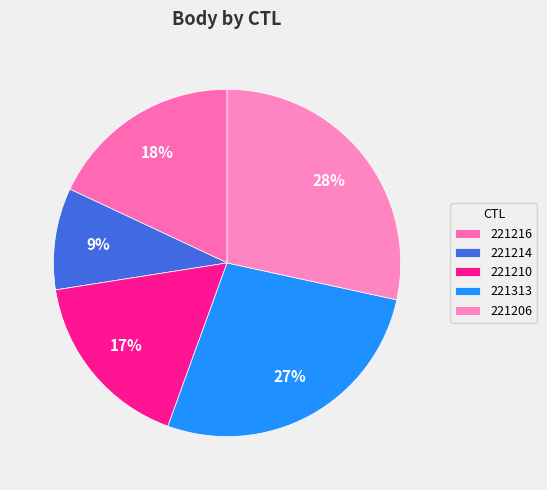

To the nearest percent, what is the combined percentage of 221216 and 221214?

27%